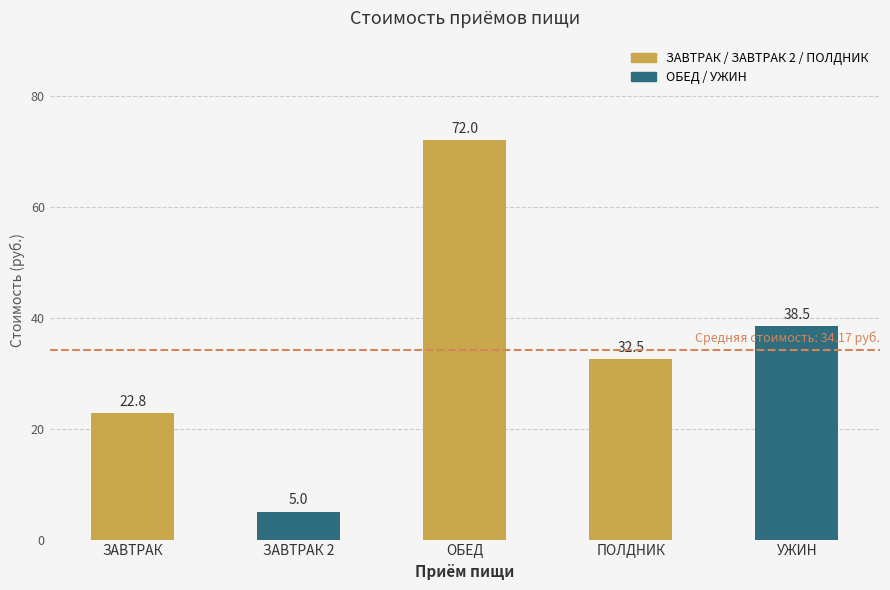

Reading left to right, list all the values displayed in this chart.

22.8	5.0	72.0	32.5	38.5